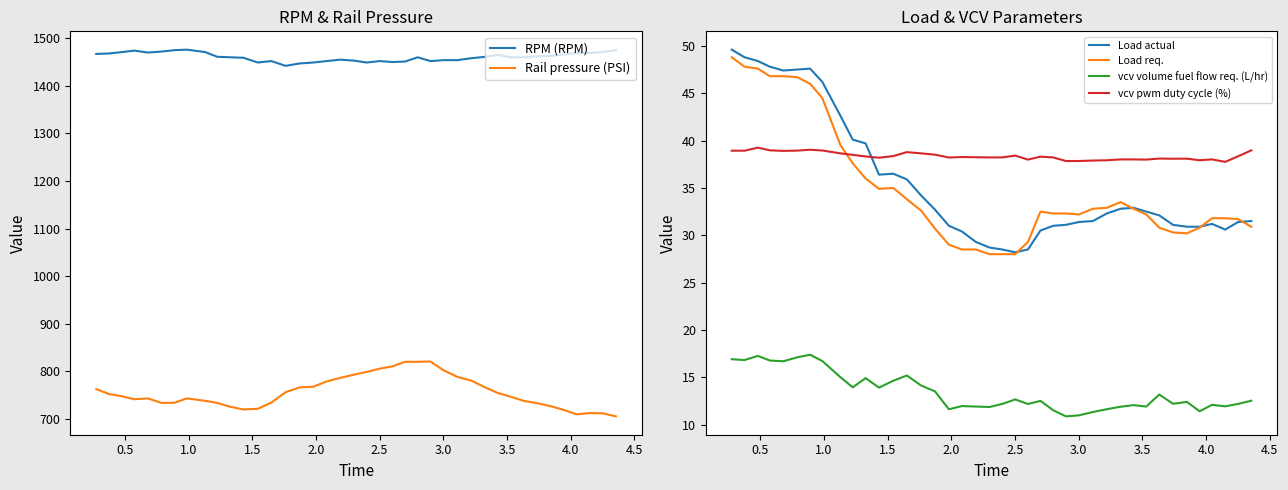

How many lines are shown in the chart?

6